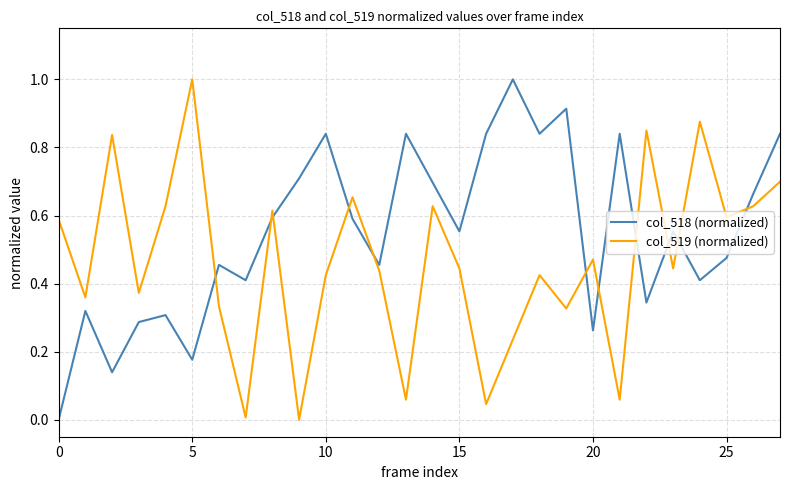

Rank the series by their average value, from lowest to highest.

col_519 (normalized), col_518 (normalized)